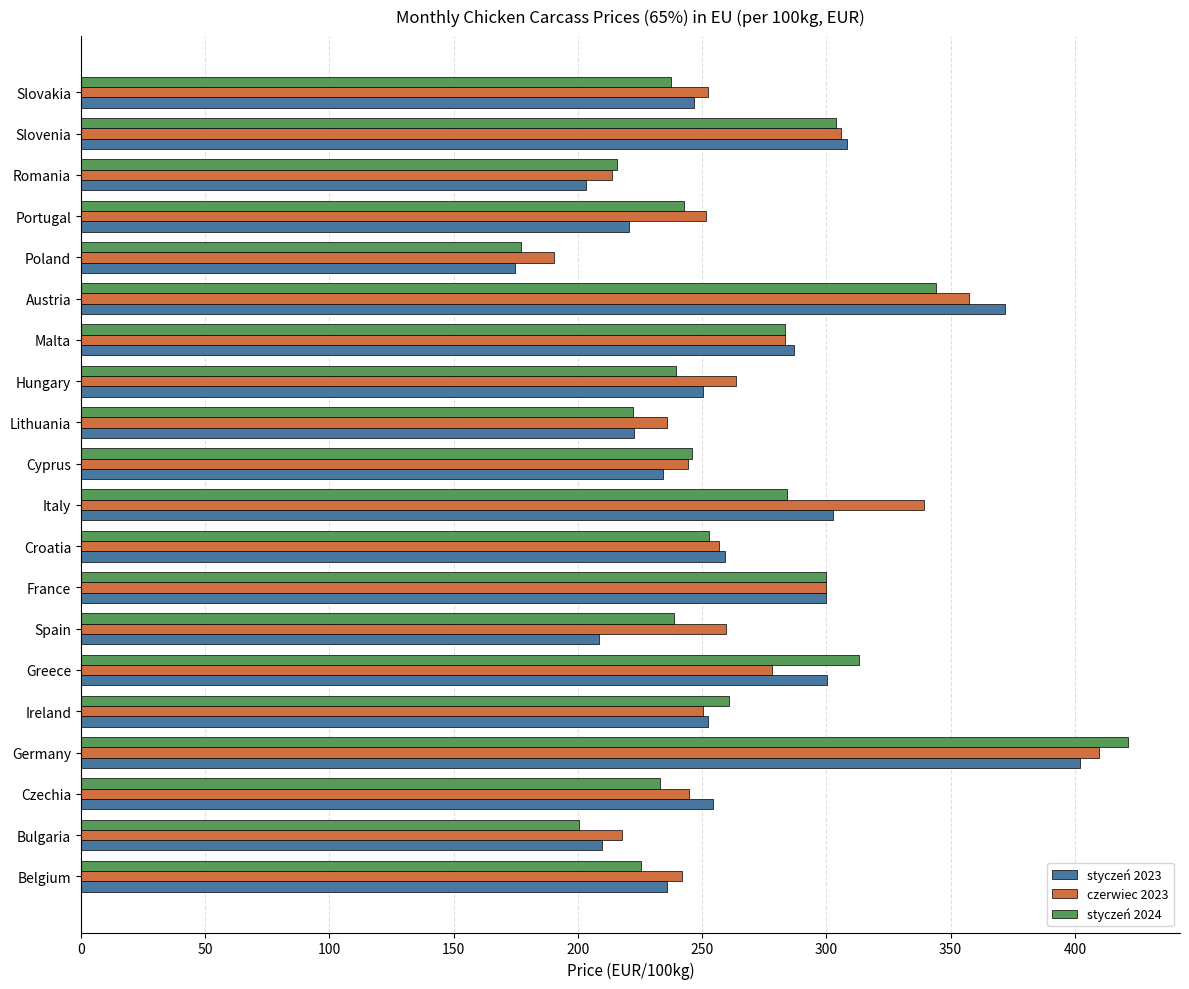

What is the difference between the maximum and second lowest values in the czerwiec 2023 series?

195.8